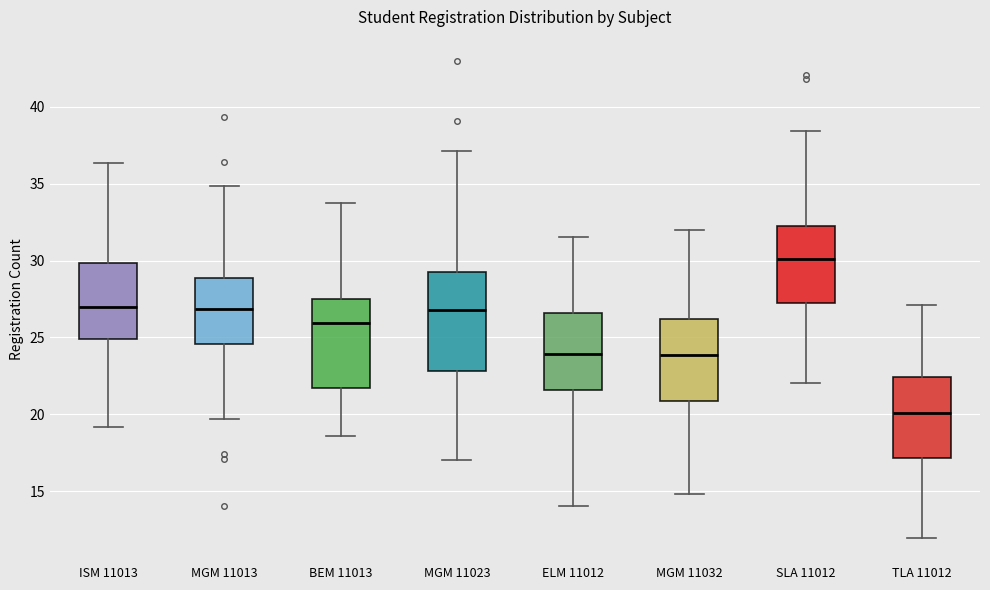

Which box's median line is the highest?

SLA 11012